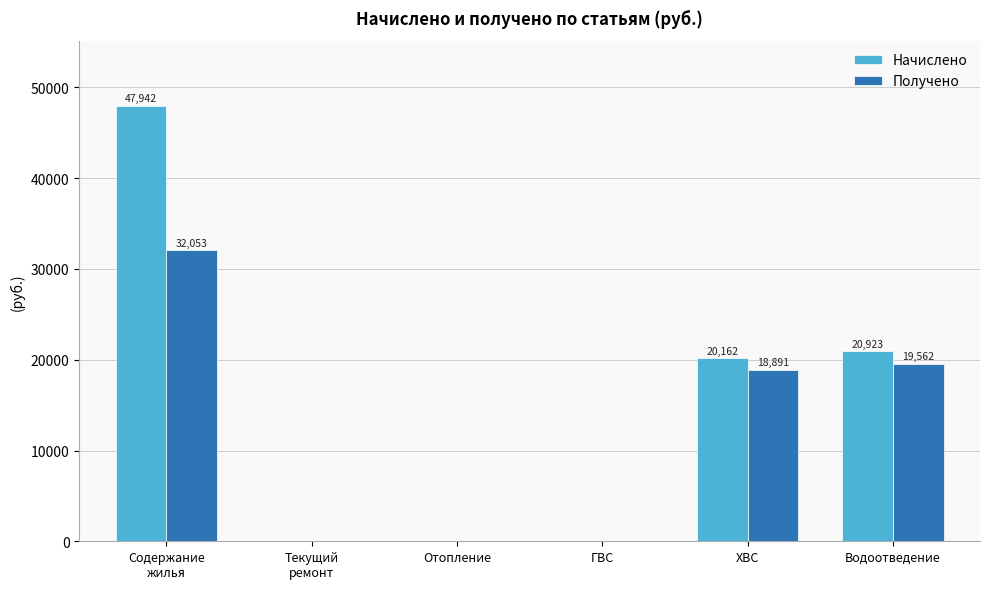

Where is Начислено nearest to the value 23970?

Водоотведение